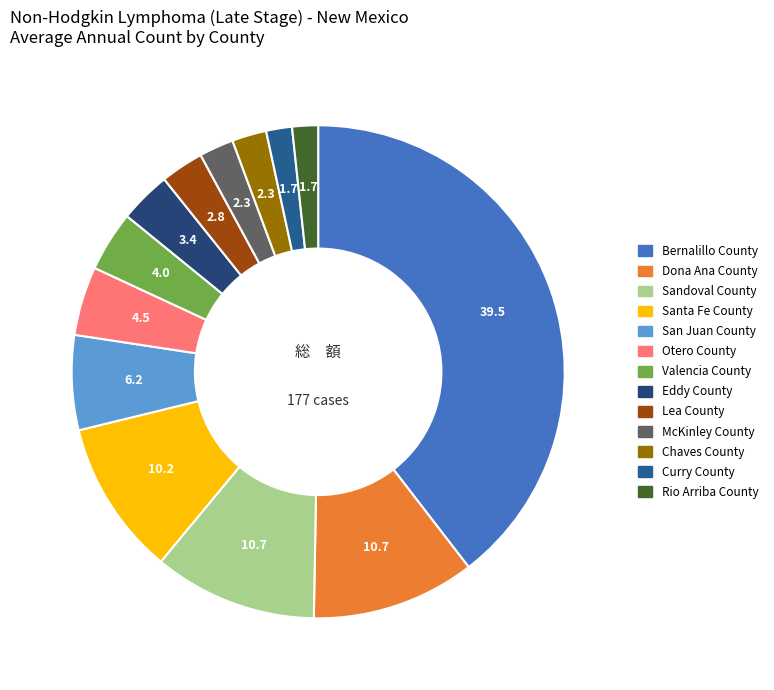

Does any single category account for the majority?

No